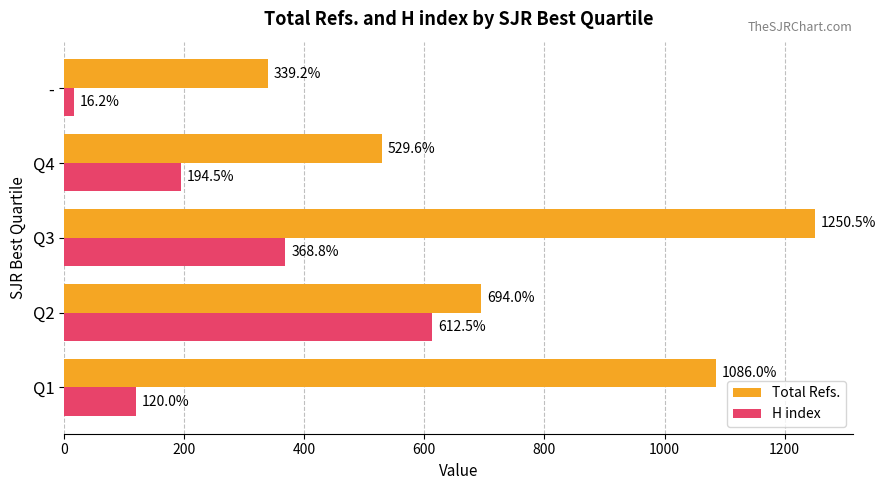

What is the approximate value of Total Refs. at Q1?

1086.0